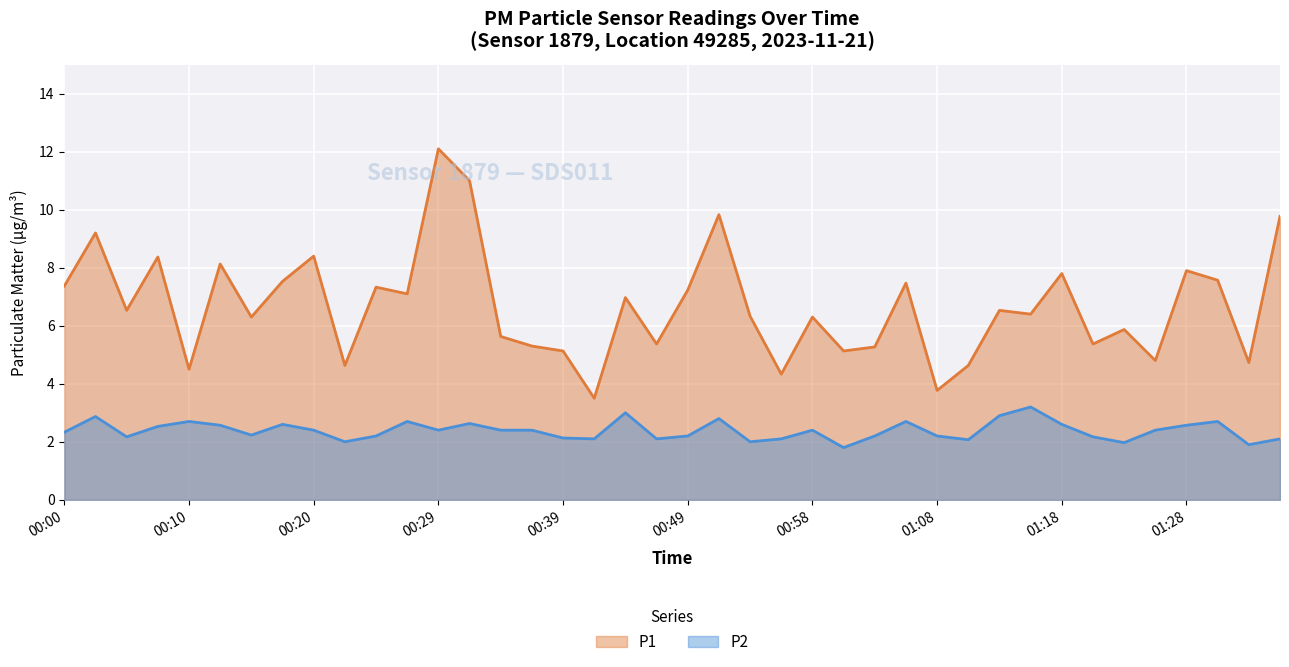

Reading left to right, what are all the values shown in this chart?

P1: 7.4	9.2	6.5	8.4	4.5	8.1	6.3	7.5	8.4	4.6	7.3	7.1	12.1	11.0	5.6	5.3	5.1	3.5	7.0	5.4	7.2	9.8	6.3	4.3	6.3	5.1	5.3	7.5	3.8	4.6	6.5	6.4	7.8	5.4	5.9	4.8	7.9	7.6	4.7	9.8
P2: 2.3	2.9	2.2	2.5	2.7	2.6	2.2	2.6	2.4	2.0	2.2	2.7	2.4	2.6	2.4	2.4	2.1	2.1	3.0	2.1	2.2	2.8	2.0	2.1	2.4	1.8	2.2	2.7	2.2	2.1	2.9	3.2	2.6	2.2	2.0	2.4	2.6	2.7	1.9	2.1